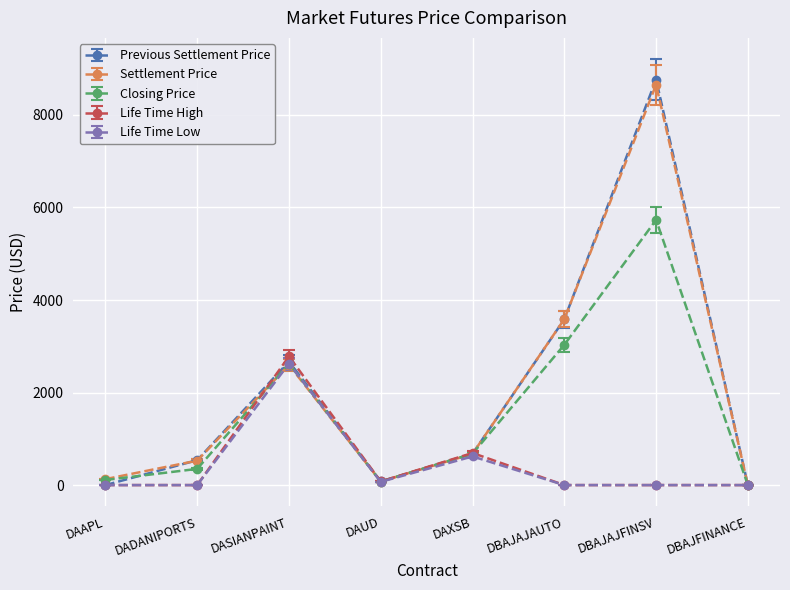

True or false: Closing Price and Life Time High cross at least once.

True